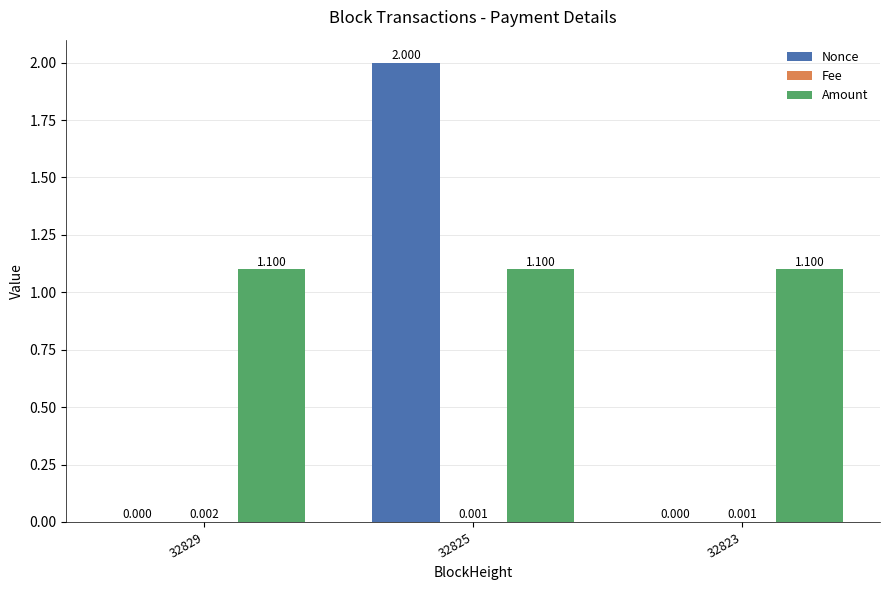

Which series changed the most between 32829 and 32825?

Nonce